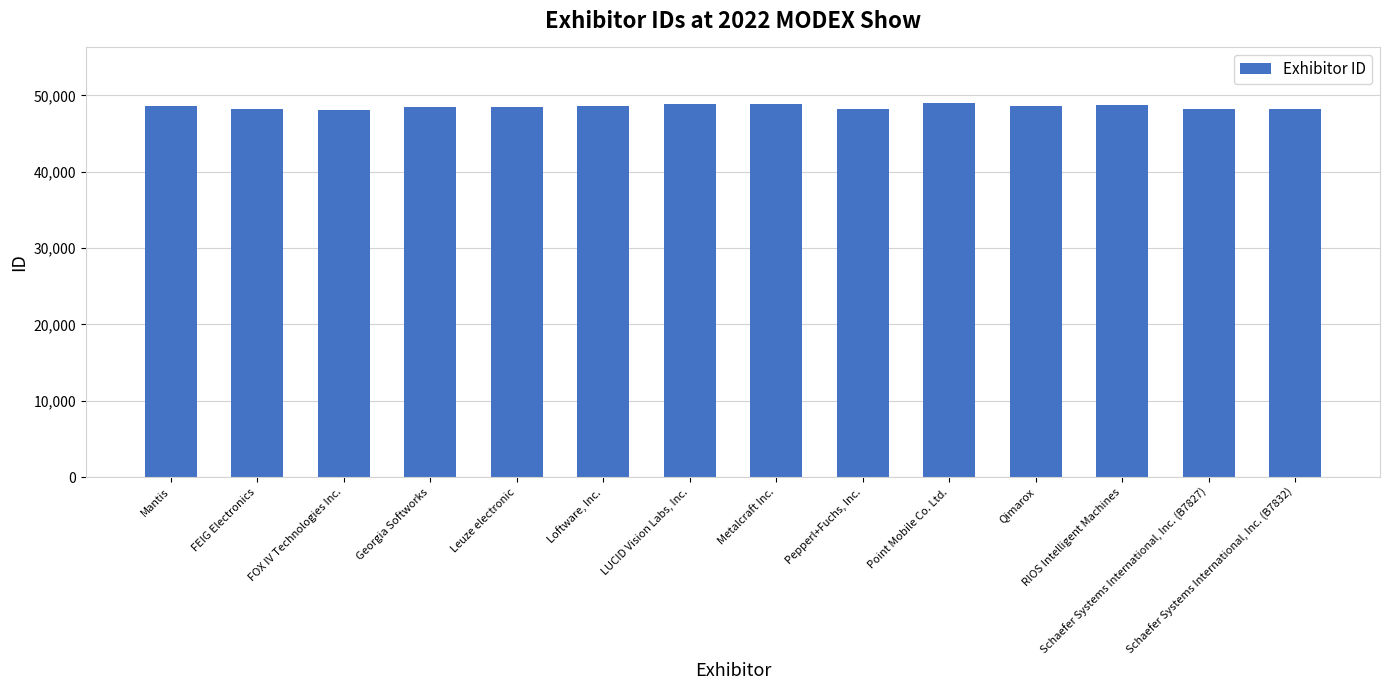

What is the difference between the maximum and second lowest values?

720